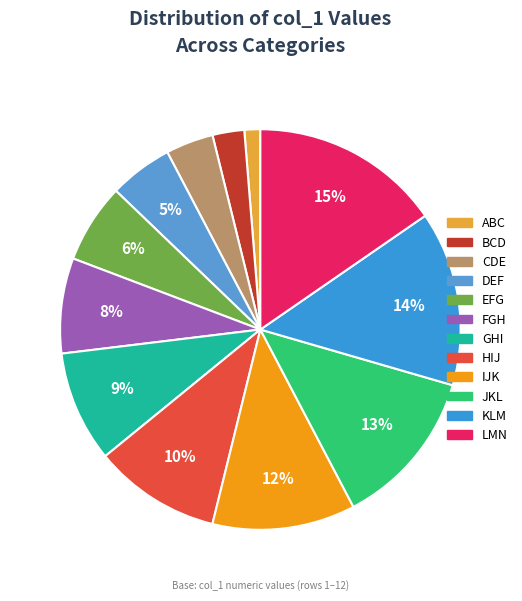

How many segments does this pie chart have?

12